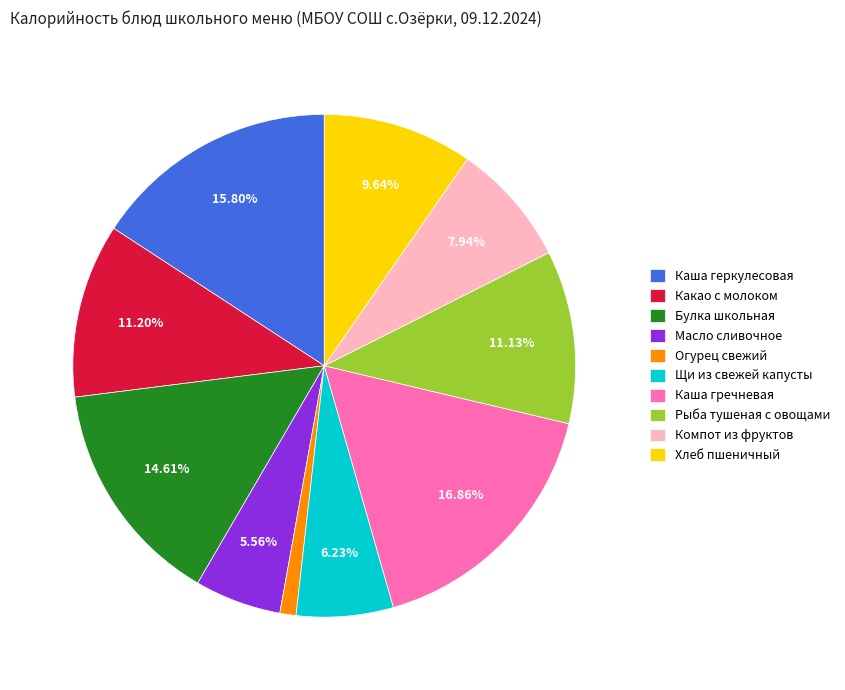

To the nearest percent, what is the difference between the Рыба тушеная с овощами and Каша гречневая slice percentages?

6%